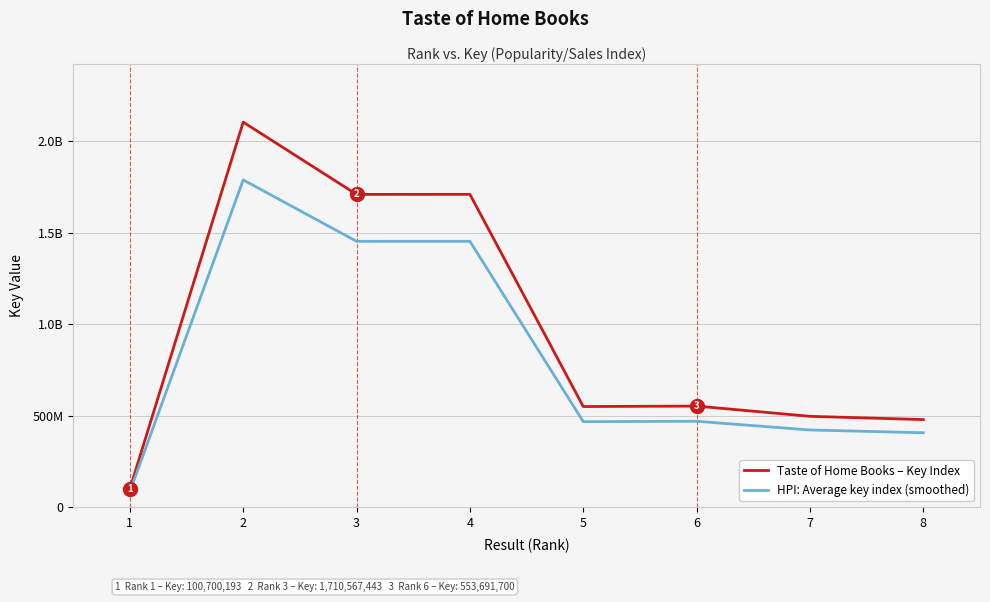

Which label corresponds to the smallest value in the chart?

1